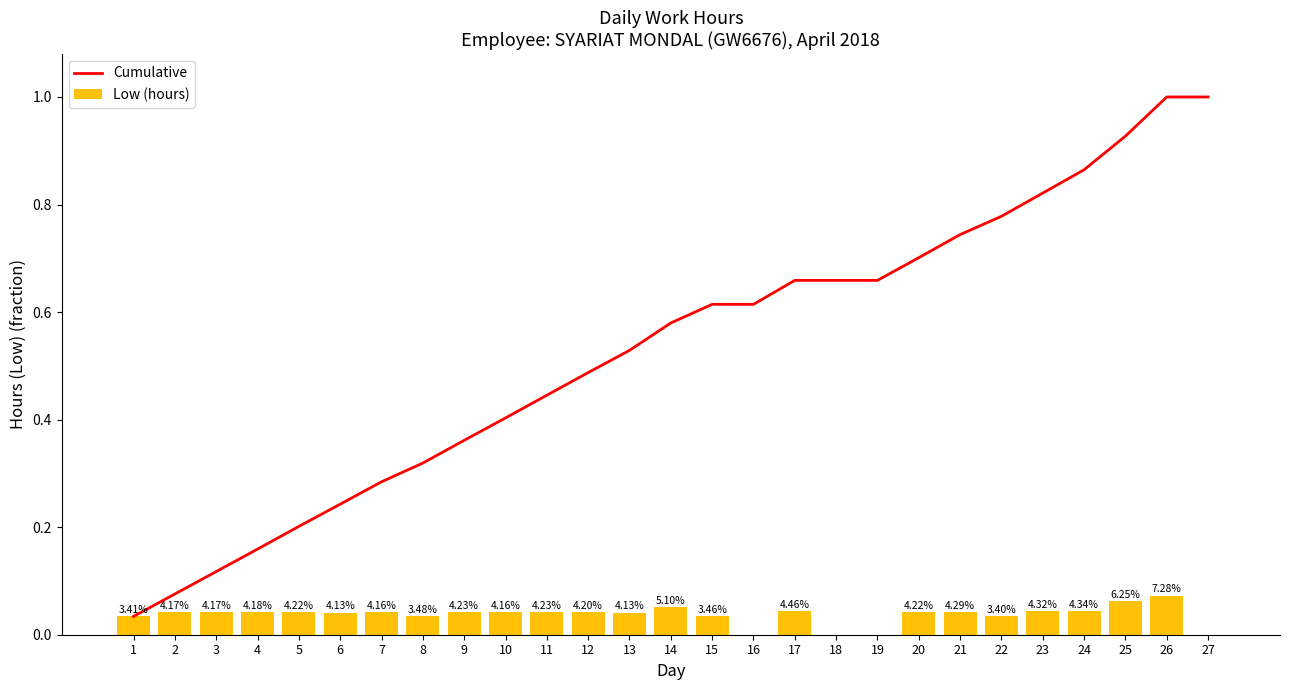

Reading left to right, transcribe all the data shown in this chart.

Cumulative: 0.0	0.1	0.1	0.2	0.2	0.2	0.3	0.3	0.4	0.4	0.4	0.5	0.5	0.6	0.6	0.6	0.7	0.7	0.7	0.7	0.7	0.8	0.8	0.9	0.9	1.0	1.0
Low (hours): 0.0	0.0	0.0	0.0	0.0	0.0	0.0	0.0	0.0	0.0	0.0	0.0	0.0	0.1	0.0	0.0	0.0	0.0	0.0	0.0	0.0	0.0	0.0	0.0	0.1	0.1	0.0